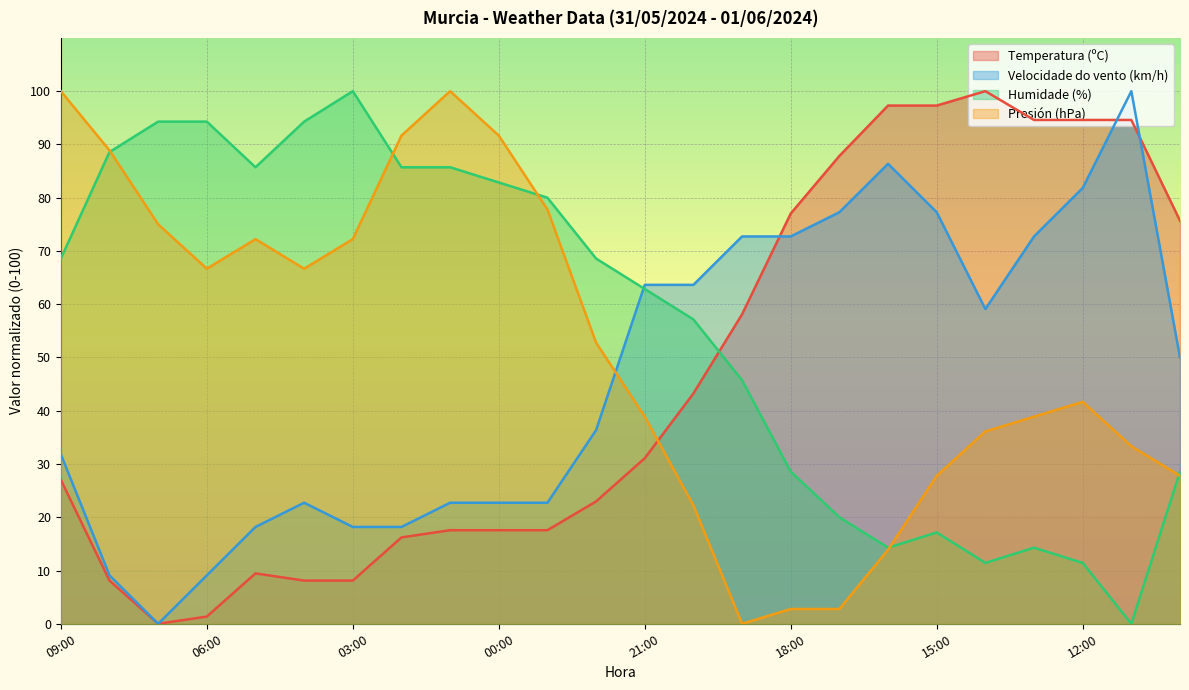

True or false: Velocidade do vento (km/h) has more than 2 interior local peaks.

True